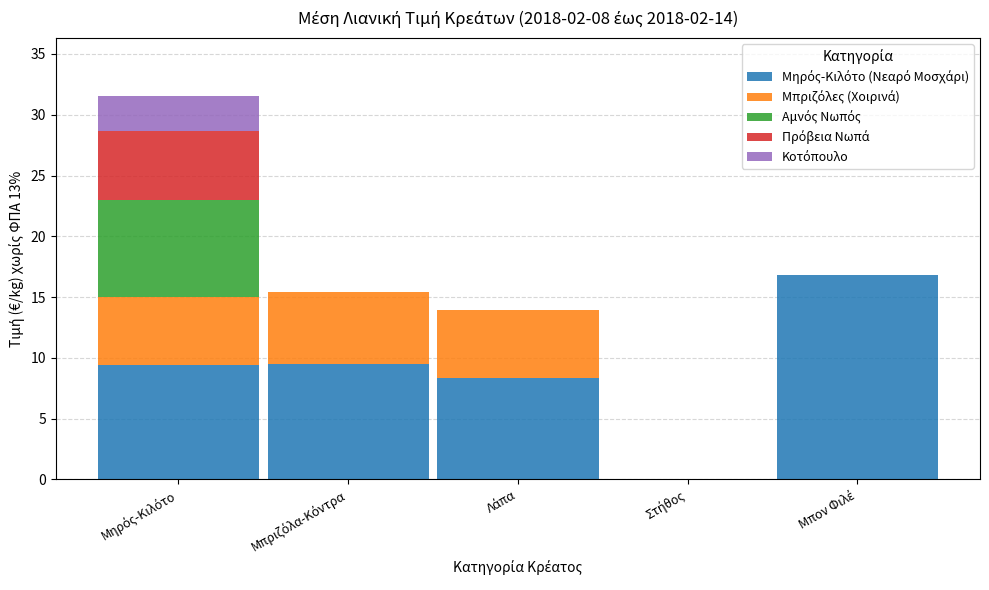

The value of Μηρός-Κιλότο (Νεαρό Μοσχάρι) at Στήθος is -11.4. True or false?

False